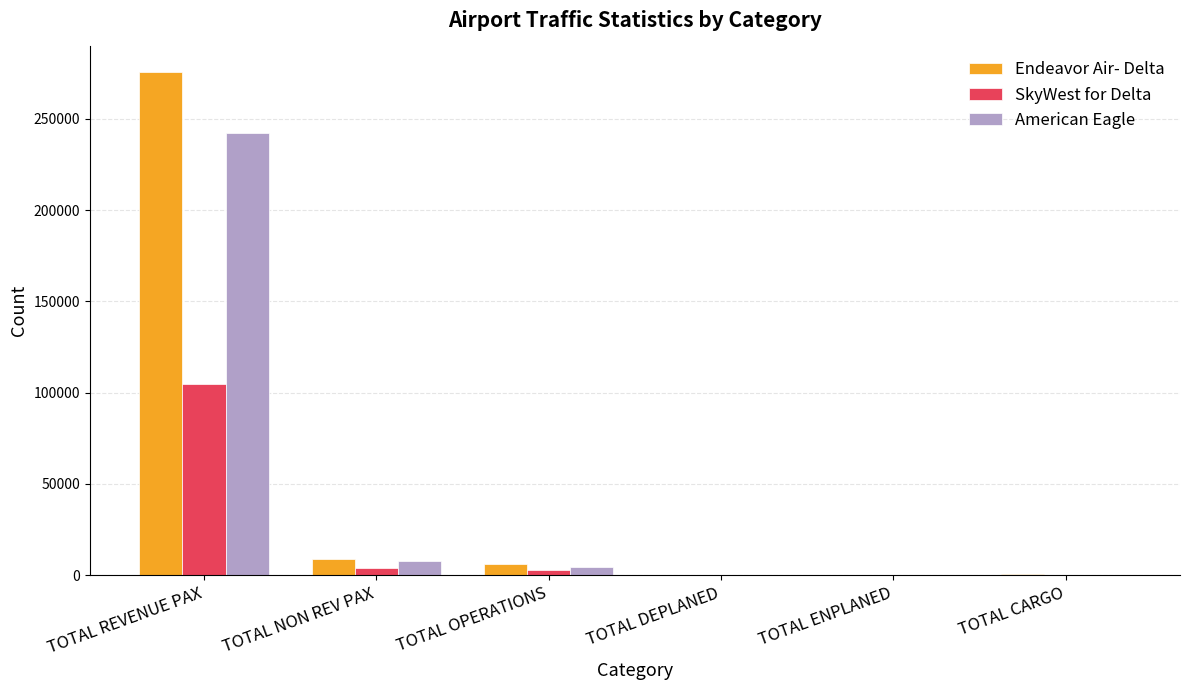

Is the value of American Eagle at TOTAL NON REV PAX greater than the value of SkyWest for Delta at TOTAL ENPLANED?

Yes